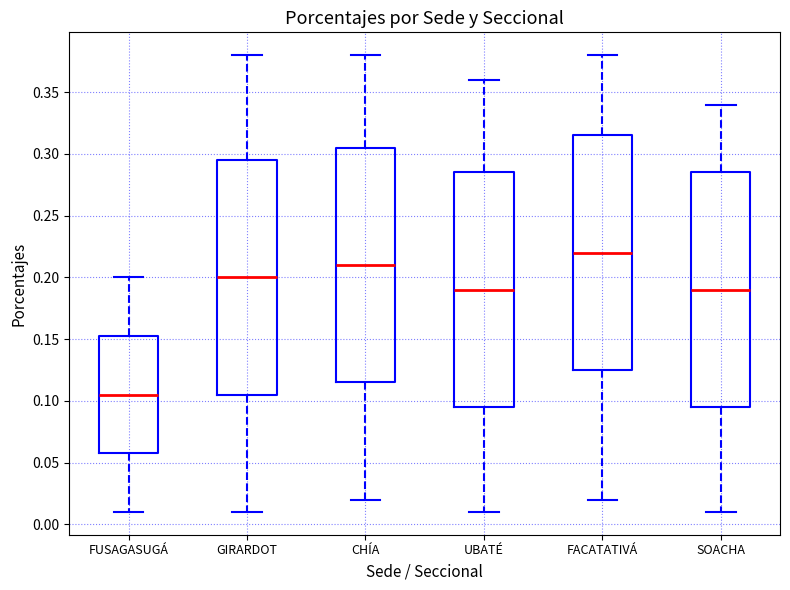

Reading left to right, read every box against the y-axis: the position of its median line, the range the box covers, and the ends of its whiskers. The values are not printed on the chart, so give them approximately, as read against the axis.

FUSAGASUGÁ: median 0.105, box 0.060 to 0.155, whiskers 0.010 to 0.200
GIRARDOT: median 0.200, box 0.105 to 0.295, whiskers 0.010 to 0.380
CHÍA: median 0.210, box 0.115 to 0.305, whiskers 0.020 to 0.380
UBATÉ: median 0.190, box 0.095 to 0.285, whiskers 0.010 to 0.360
FACATATIVÁ: median 0.220, box 0.125 to 0.315, whiskers 0.020 to 0.380
SOACHA: median 0.190, box 0.095 to 0.285, whiskers 0.010 to 0.340